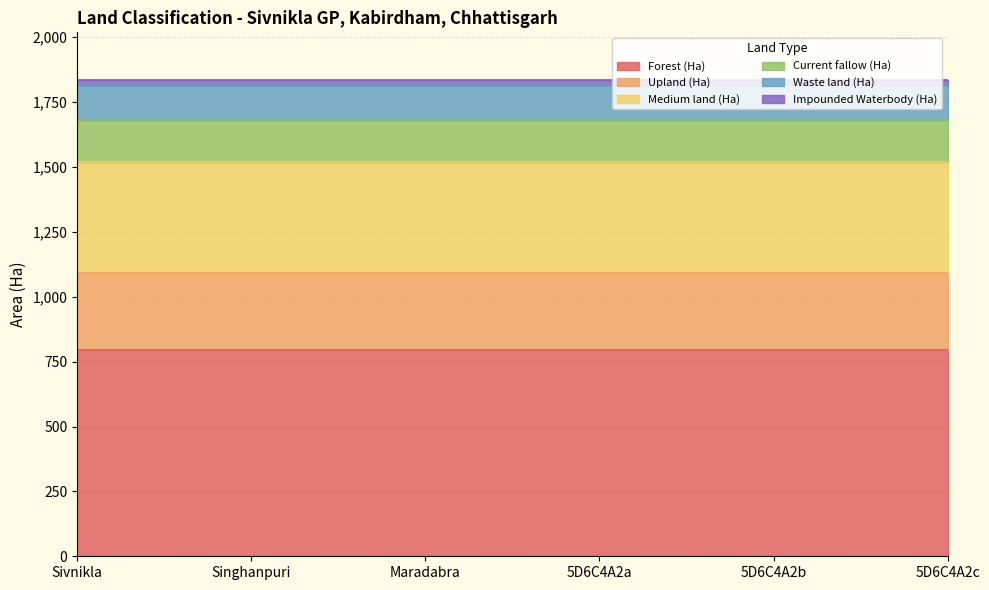

What position from the right is 5D6C4A2c?

1